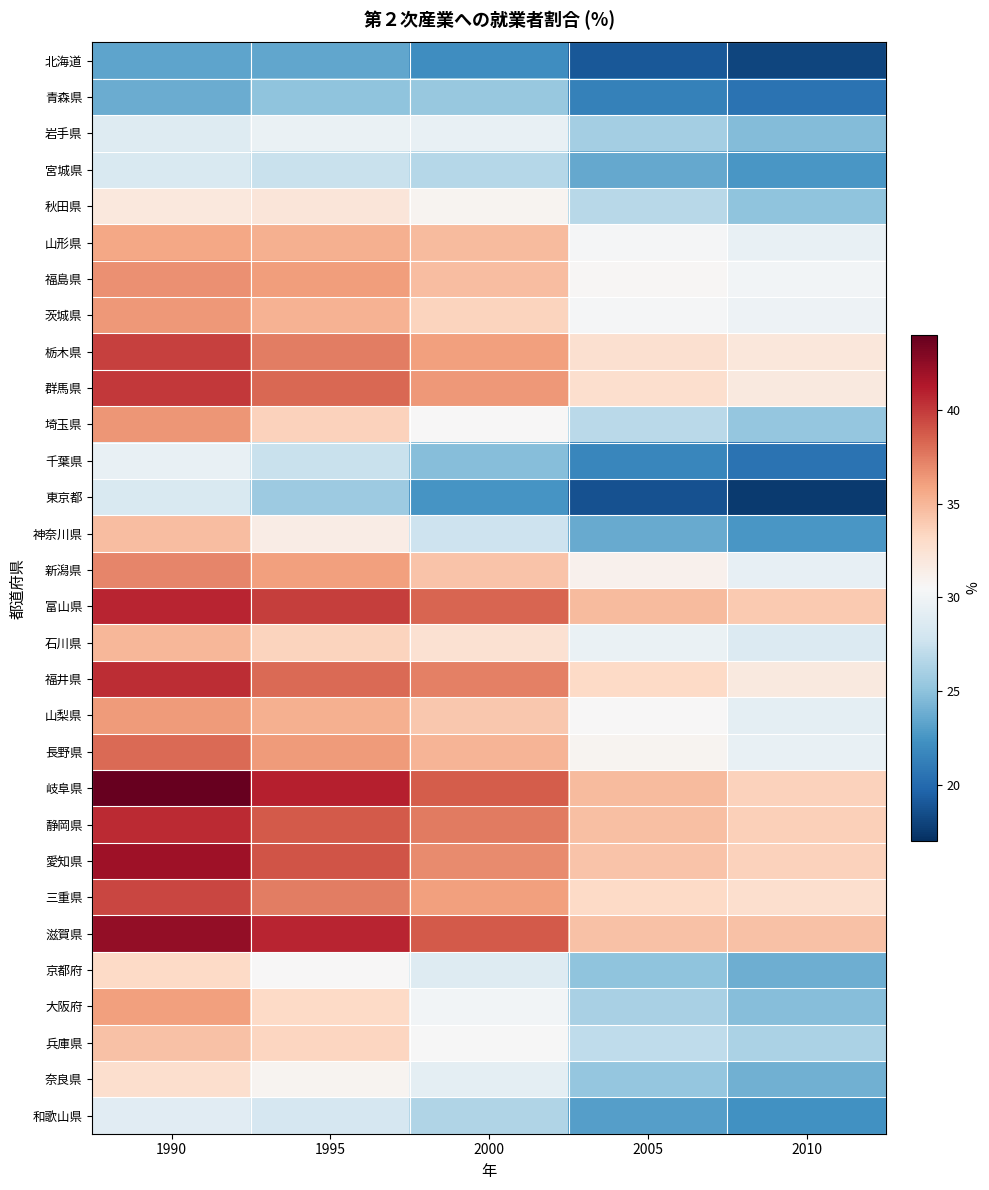

Reading left to right, extract all data points from this chart.

北海道: 1990=23.4	1995=23.5	2000=22.1	2005=19.0	2010=18.1
青森県: 1990=23.8	1995=25.1	2000=25.4	2005=21.4	2010=20.6
岩手県: 1990=28.8	1995=29.6	2000=29.5	2005=25.9	2010=24.6
宮城県: 1990=28.4	1995=27.5	2000=26.7	2005=23.5	2010=22.6
秋田県: 1990=31.9	1995=32.1	2000=30.9	2005=26.7	2010=25.1
山形県: 1990=35.7	1995=35.3	2000=34.8	2005=30.4	2010=29.5
福島県: 1990=36.7	1995=36.1	2000=34.7	2005=30.7	2010=30.1
茨城県: 1990=36.4	1995=35.2	2000=33.5	2005=30.3	2010=29.8
栃木県: 1990=39.7	1995=37.4	2000=36.0	2005=32.6	2010=32.0
群馬県: 1990=40.0	1995=38.2	2000=36.4	2005=32.8	2010=31.8
埼玉県: 1990=36.5	1995=33.6	2000=30.6	2005=26.8	2010=25.3
千葉県: 1990=29.5	1995=27.5	2000=24.7	2005=21.7	2010=20.5
東京都: 1990=28.4	1995=25.6	2000=22.5	2005=18.8	2010=17.6
神奈川県: 1990=34.7	1995=31.5	2000=27.7	2005=23.7	2010=22.6
新潟県: 1990=37.1	1995=36.0	2000=34.4	2005=31.1	2010=29.4
富山県: 1990=40.8	1995=39.8	2000=38.4	2005=34.8	2010=34.0
石川県: 1990=35.0	1995=33.5	2000=32.6	2005=29.6	2010=28.7
福井県: 1990=40.5	1995=38.1	2000=37.3	2005=33.1	2010=31.9
山梨県: 1990=36.3	1995=35.3	2000=34.1	2005=30.6	2010=29.1
長野県: 1990=38.1	1995=36.3	2000=35.1	2005=30.8	2010=29.5
岐阜県: 1990=44.0	1995=41.0	2000=38.7	2005=34.7	2010=33.6
静岡県: 1990=40.6	1995=38.8	2000=37.5	2005=34.5	2010=33.7
愛知県: 1990=41.9	1995=39.0	2000=36.9	2005=34.4	2010=33.6
三重県: 1990=39.5	1995=37.4	2000=36.0	2005=33.2	2010=32.8
滋賀県: 1990=42.4	1995=40.8	2000=38.8	2005=34.4	2010=34.5
京都府: 1990=33.2	1995=30.5	2000=28.8	2005=25.0	2010=23.9
大阪府: 1990=36.0	1995=33.2	2000=30.1	2005=26.2	2010=24.7
兵庫県: 1990=34.5	1995=33.4	2000=30.4	2005=27.1	2010=26.3
奈良県: 1990=32.8	1995=30.9	2000=29.2	2005=25.3	2010=24.1
和歌山県: 1990=29.0	1995=28.2	2000=26.4	2005=23.1	2010=22.4